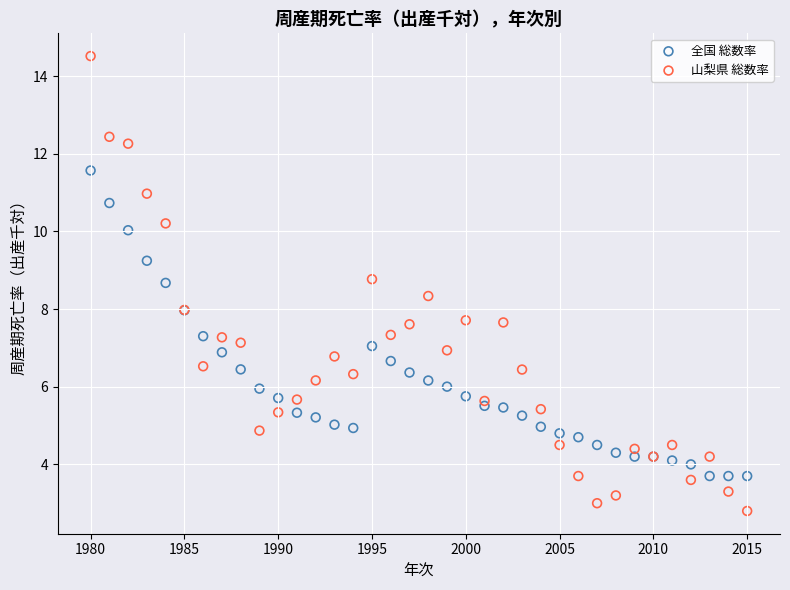

Which series reaches the maximum Y coordinate?

山梨県 総数率